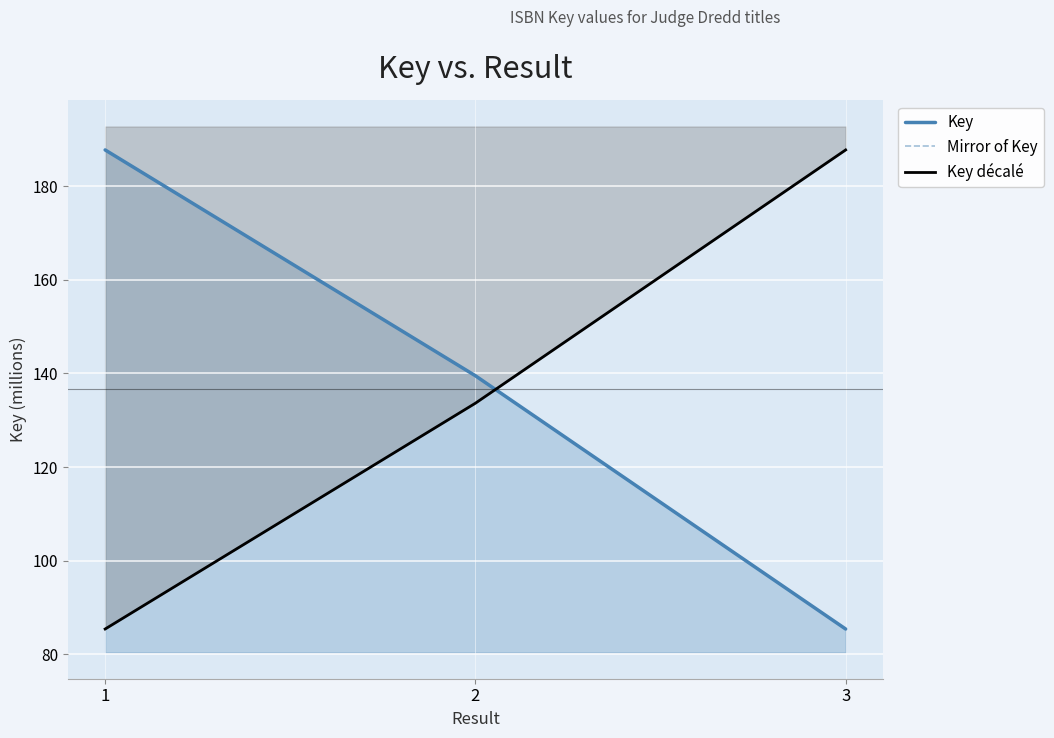

True or false: Key décalé has a value of 239192606 at 2.

False